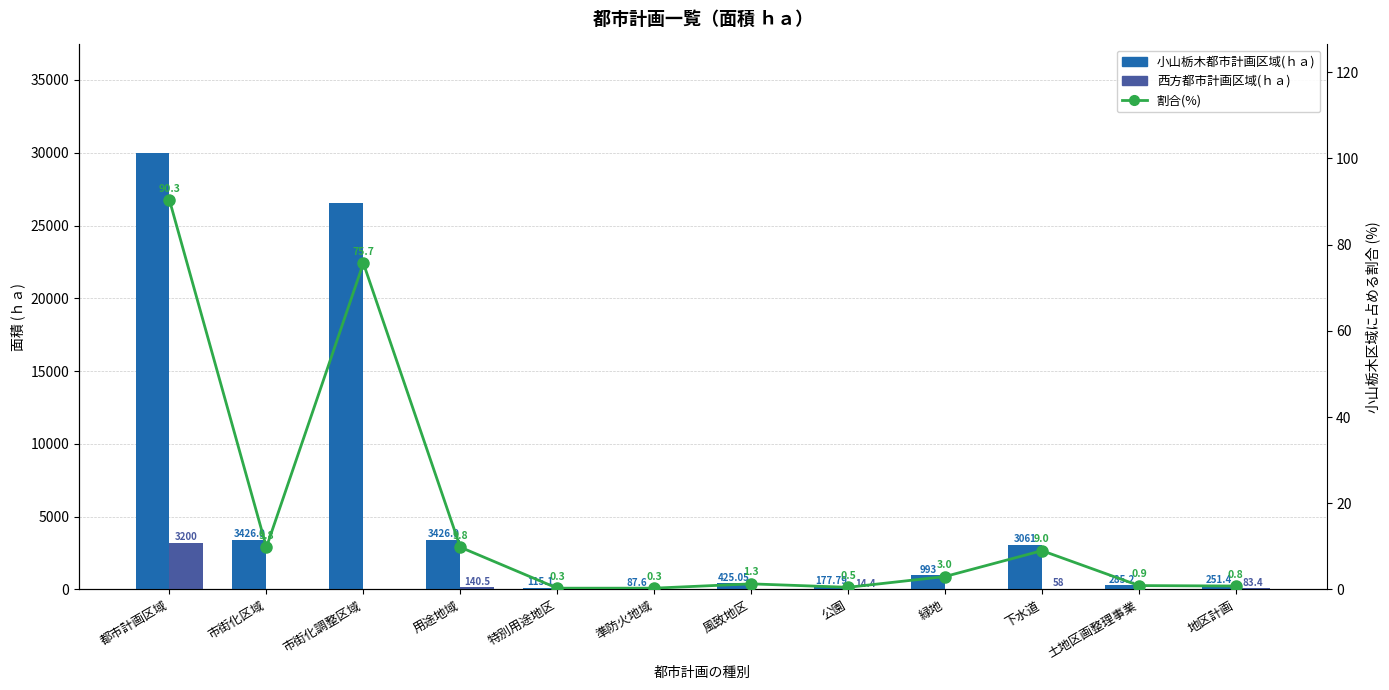

Reading right to left, extract all data points from this chart.

小山栃木都市計画区域(ｈａ): 251.4	285.2	3061.0	993.0	177.8	425.1	87.6	115.1	3426.9	26523.1	3426.9	29950.0
西方都市計画区域(ｈａ): 83.4	0.0	58.0	0.0	14.4	0.0	0.0	0.0	140.5	0.0	0.0	3200.0
割合(%): 0.8	0.9	9.0	3.0	0.5	1.3	0.3	0.3	9.8	75.7	9.8	90.3